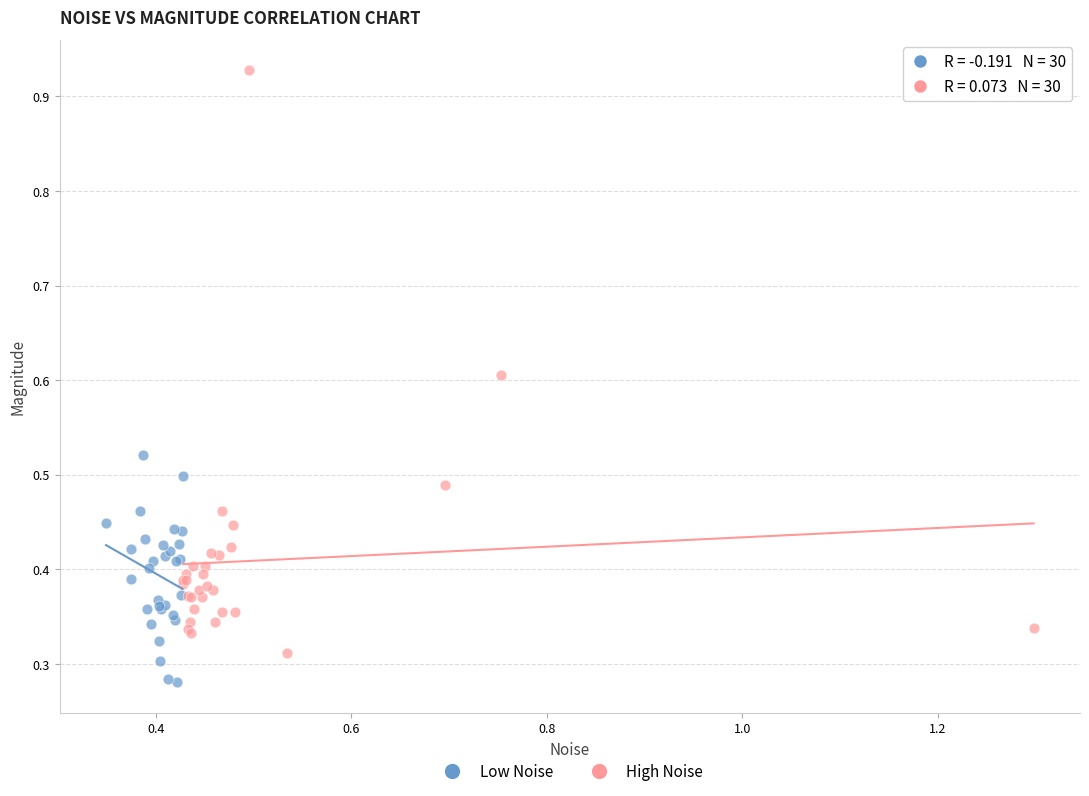

Which series contains the highest Y value?

High Noise